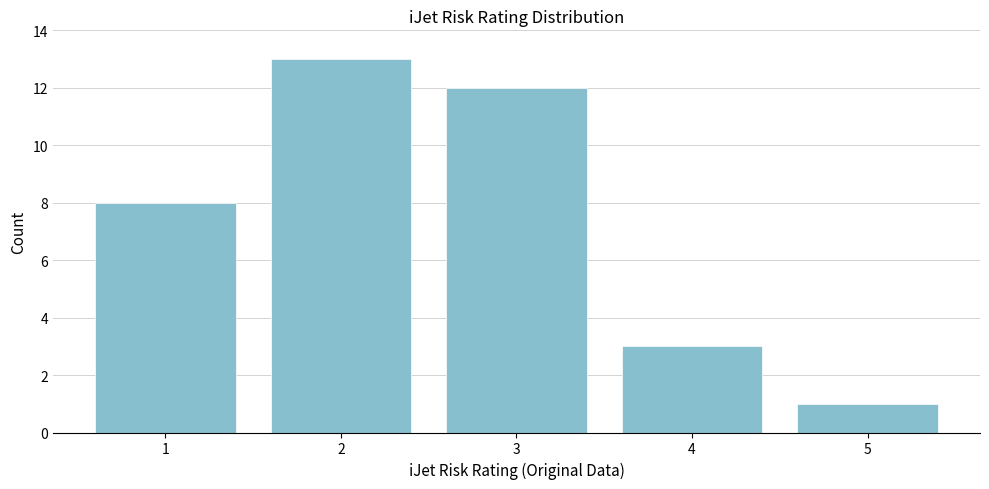

Reading left to right, list all the values displayed in this chart.

8	13	12	3	1